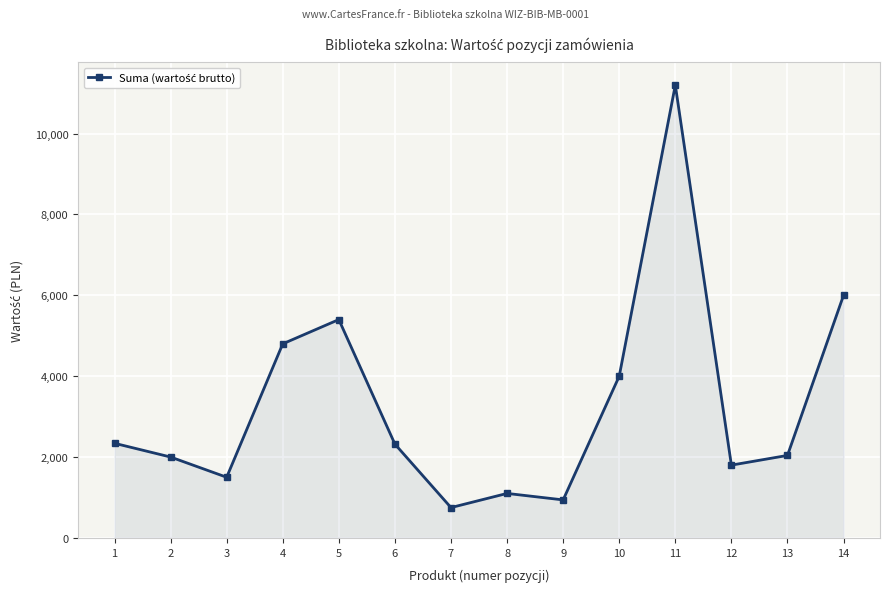

Does the chart display data point markers on the line(s)?

Yes